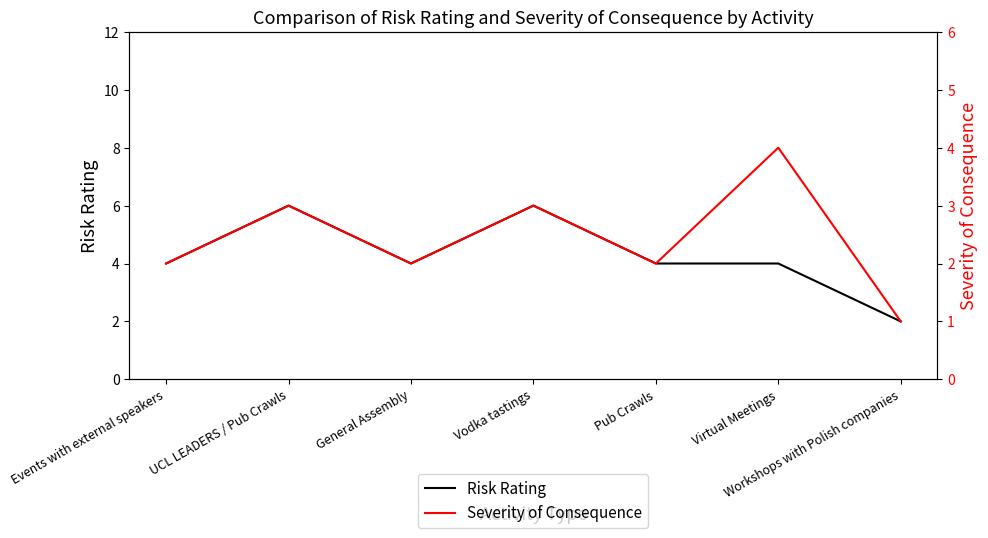

What is the average value of the Severity of Consequence series?

2